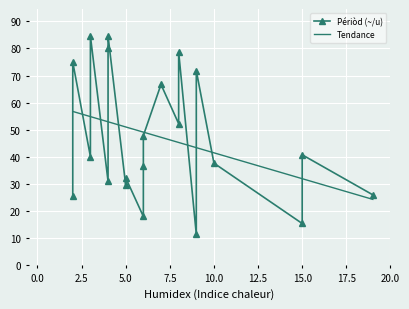

Approximately how many times larger is the value at 4 compared to 4?

0.9